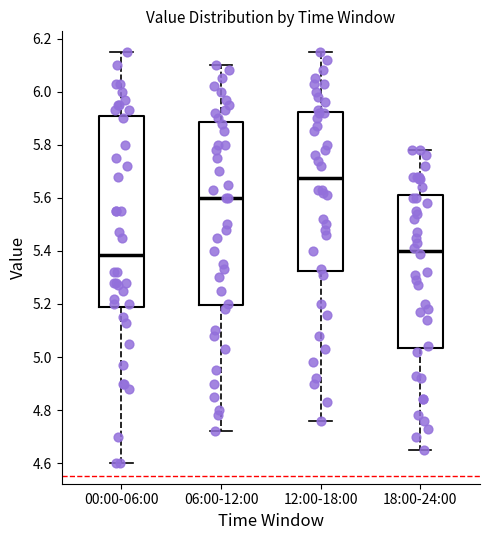

Which box is the tallest, from its lower edge to its upper edge?

00:00-06:00